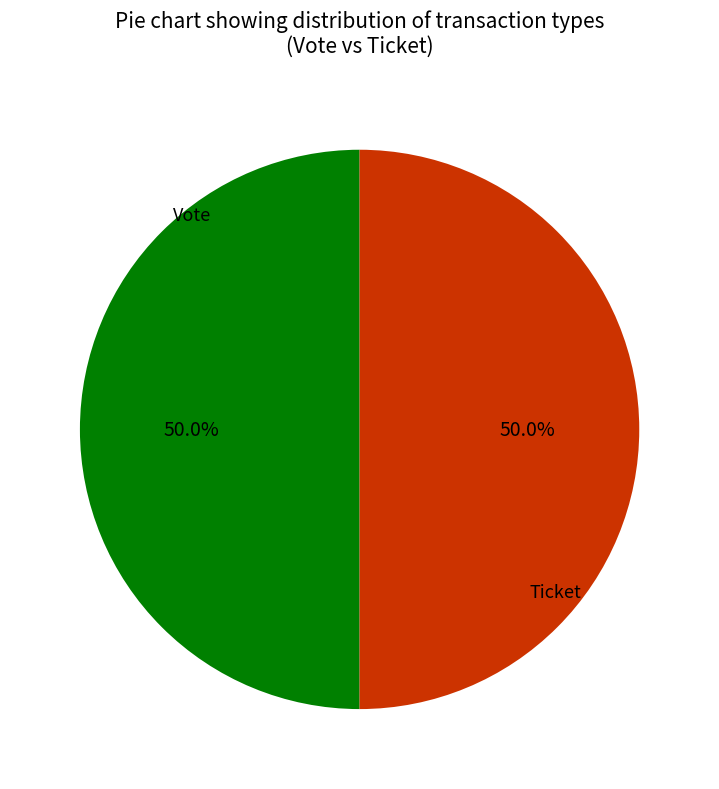

Approximately how many times larger is the value at Ticket compared to Vote?

1.0